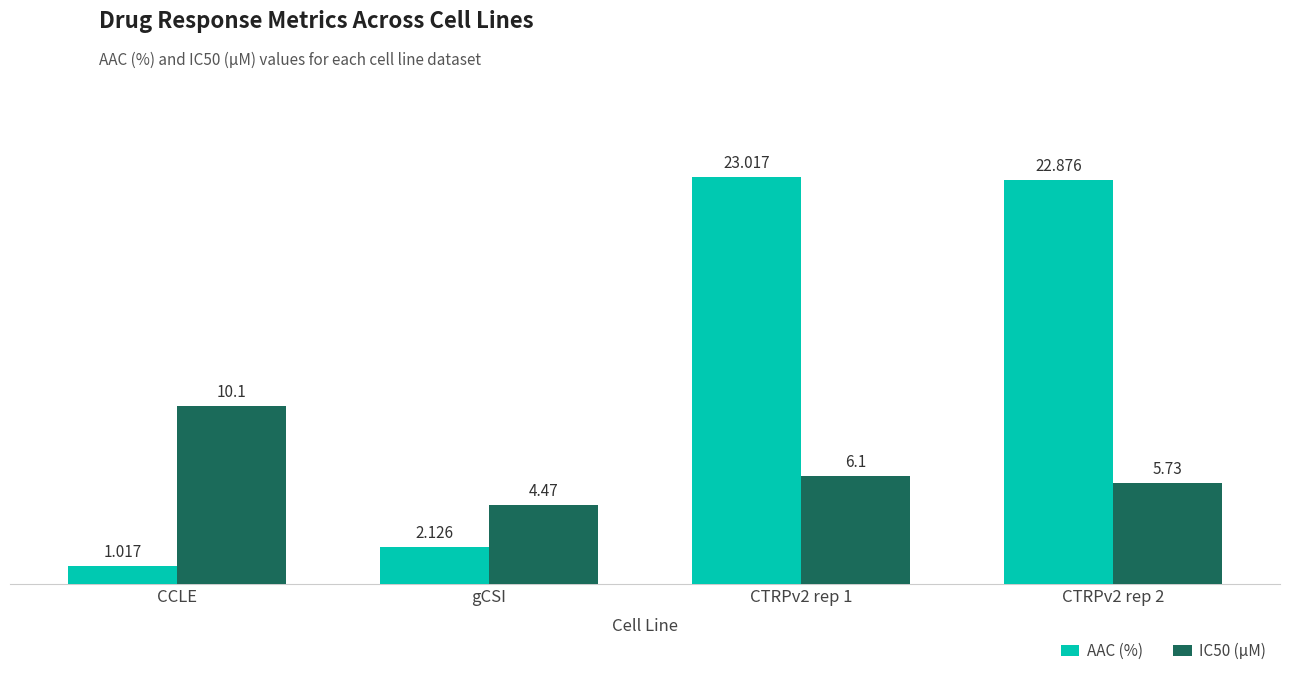

Rank the categories by IC50 (µM) value from lowest to highest.

gCSI, CTRPv2 rep 2, CTRPv2 rep 1, CCLE